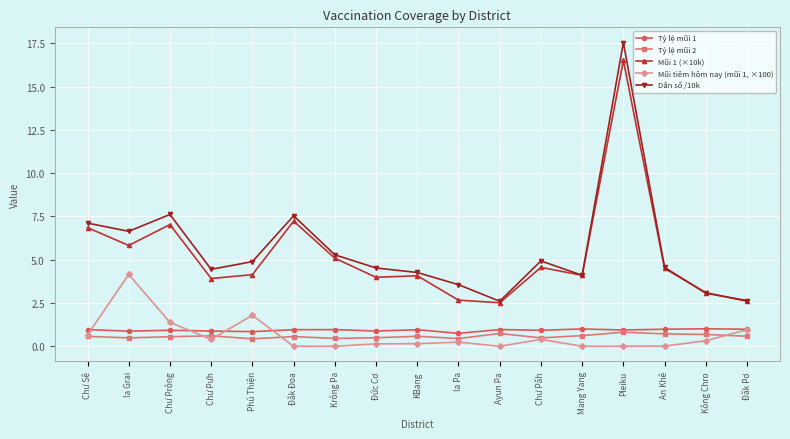

True or false: Mũi 1 (×10k) and Tỷ lệ mũi 2 intersect in this chart.

False